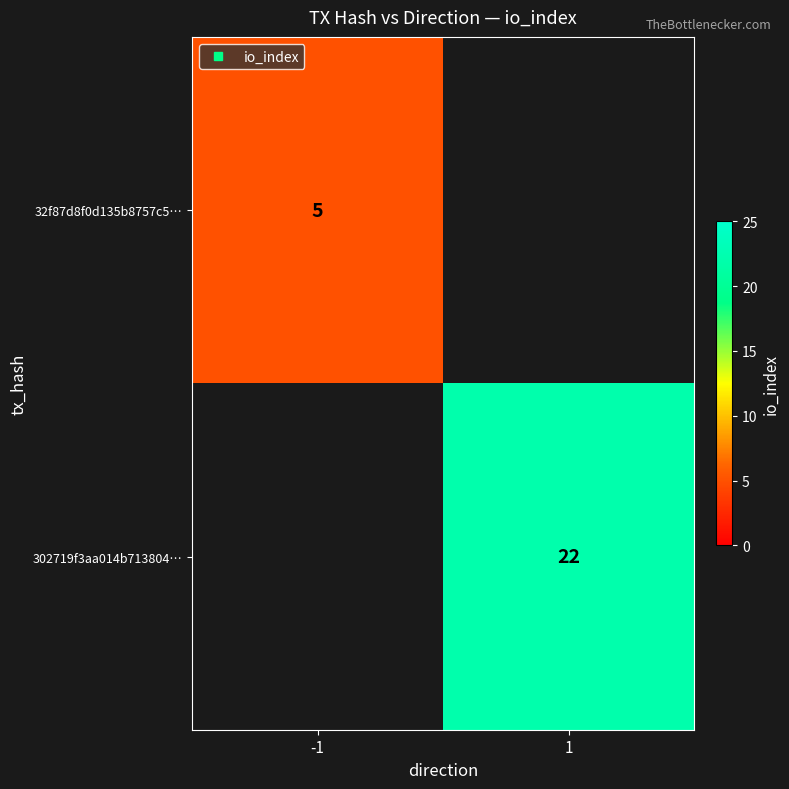

Which series has the largest range (max minus min)?

32f87d8f0d135b8757c5…